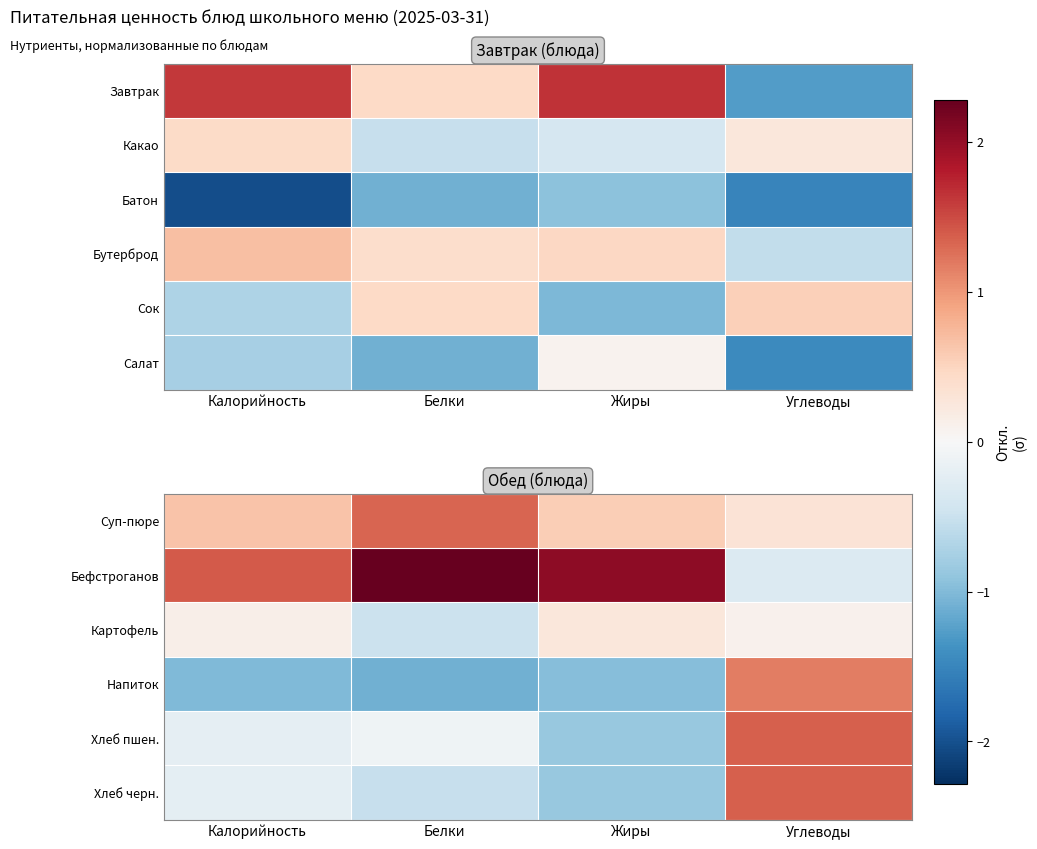

The Хлеб пшен. series shows -0.2 at Белки. True or false?

False